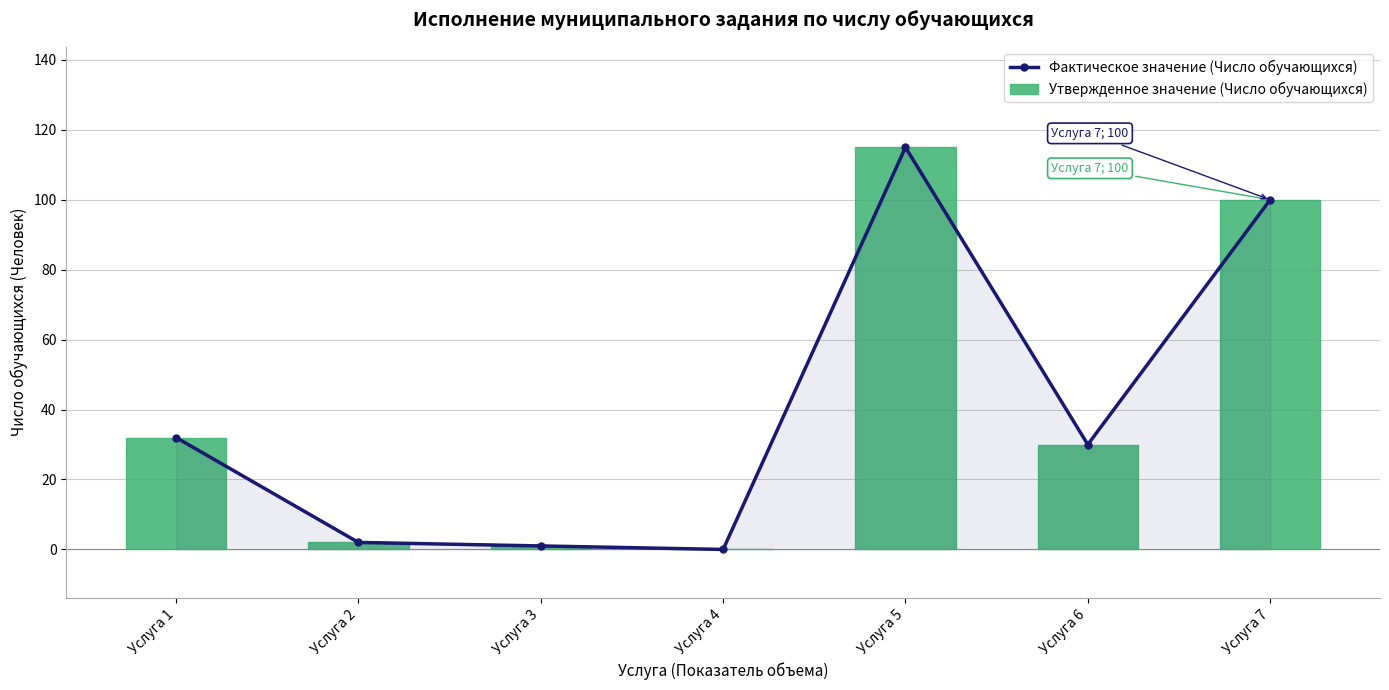

What is the total value across all series at Услуга 2?

4